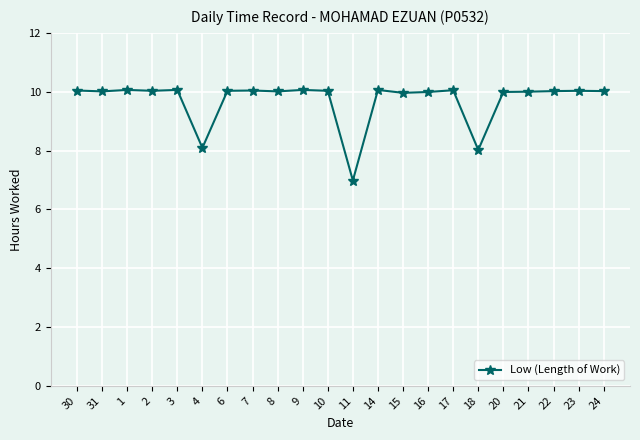

What is the sum of all values?

213.6